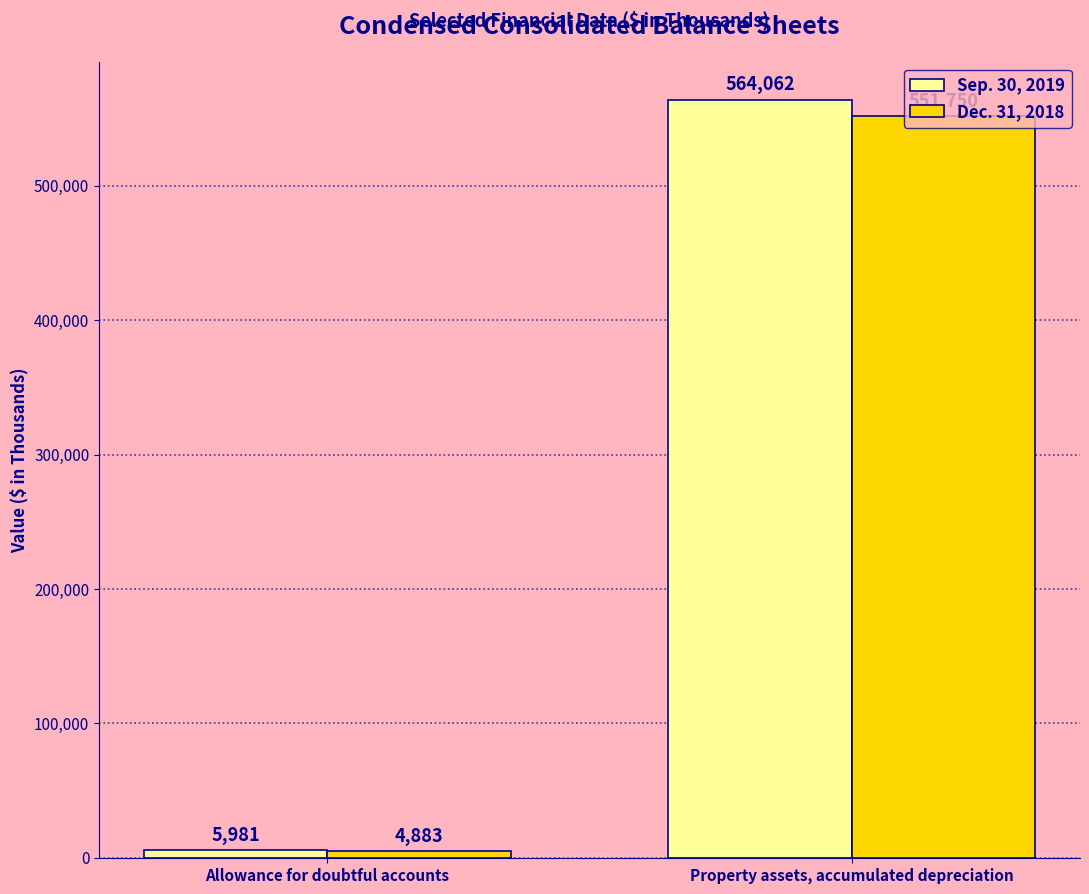

What is the approximate value of Dec. 31, 2018 at Allowance for doubtful accounts, to the nearest 50?

4900